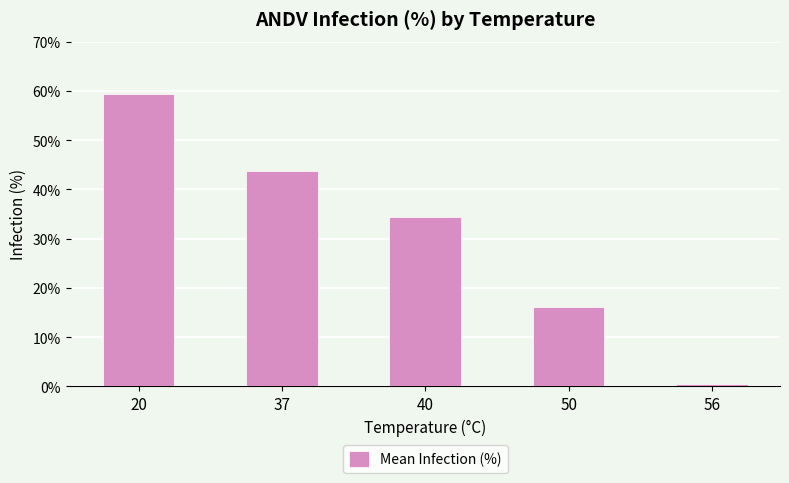

Does the chart contain stacked bars?

No